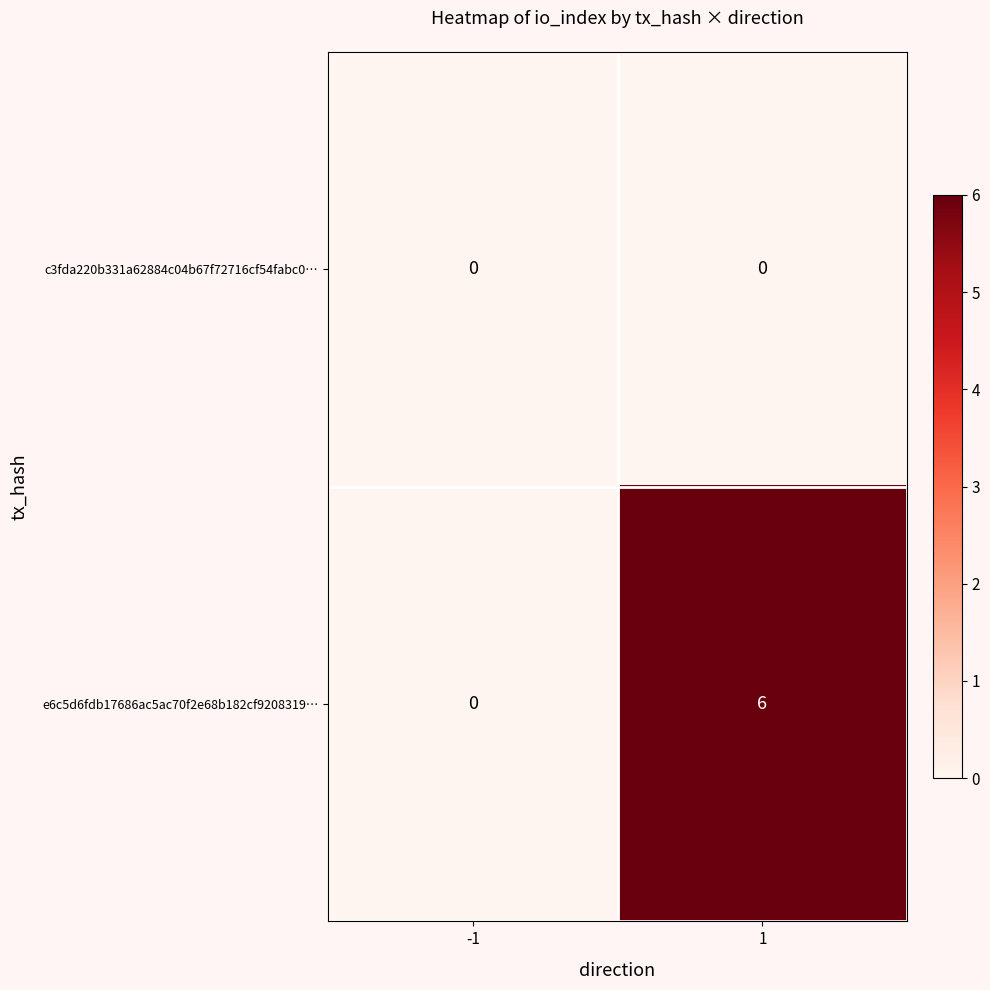

Reading right to left, what are all the values shown in this chart?

c3fda220b331a62884c04b67f72716cf54fabc0…: 1=0	-1=0
e6c5d6fdb17686ac5ac70f2e68b182cf9208319…: 1=6	-1=0